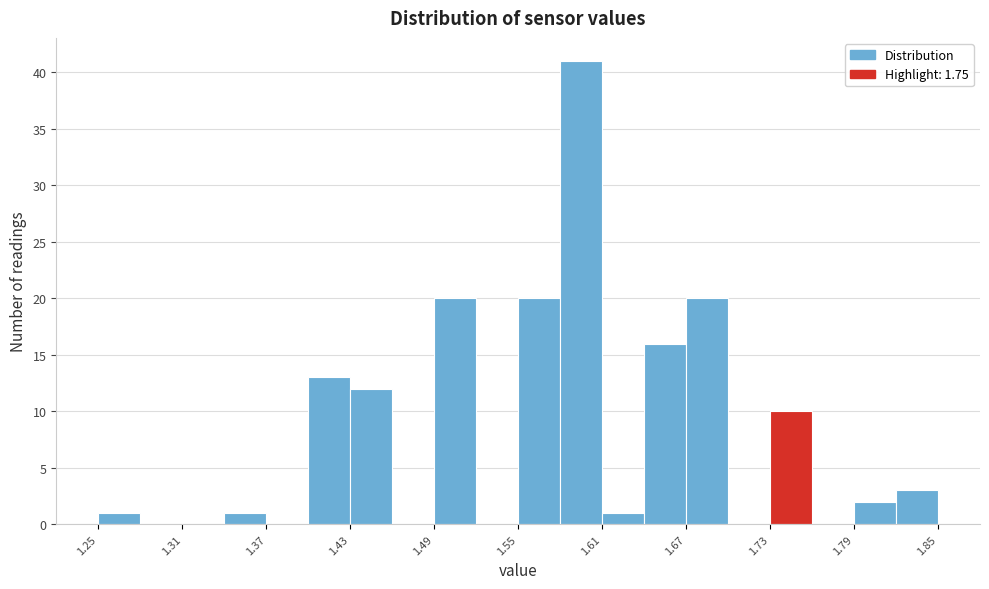

Read against the x-axis, roughly where is the centre of the tallest bar?

1.60